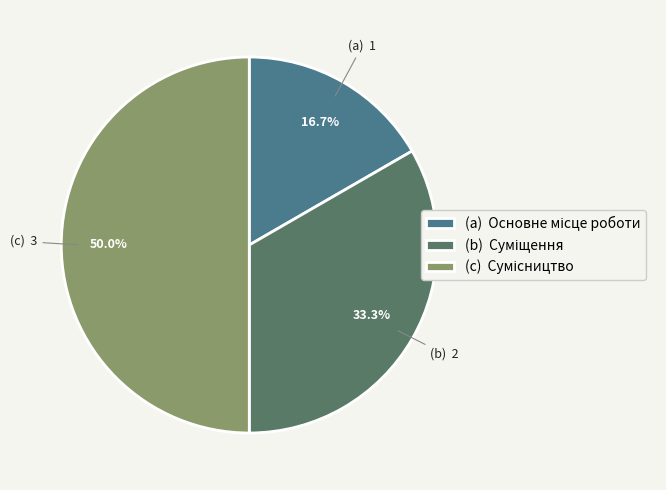

How many slices are in this pie chart?

3